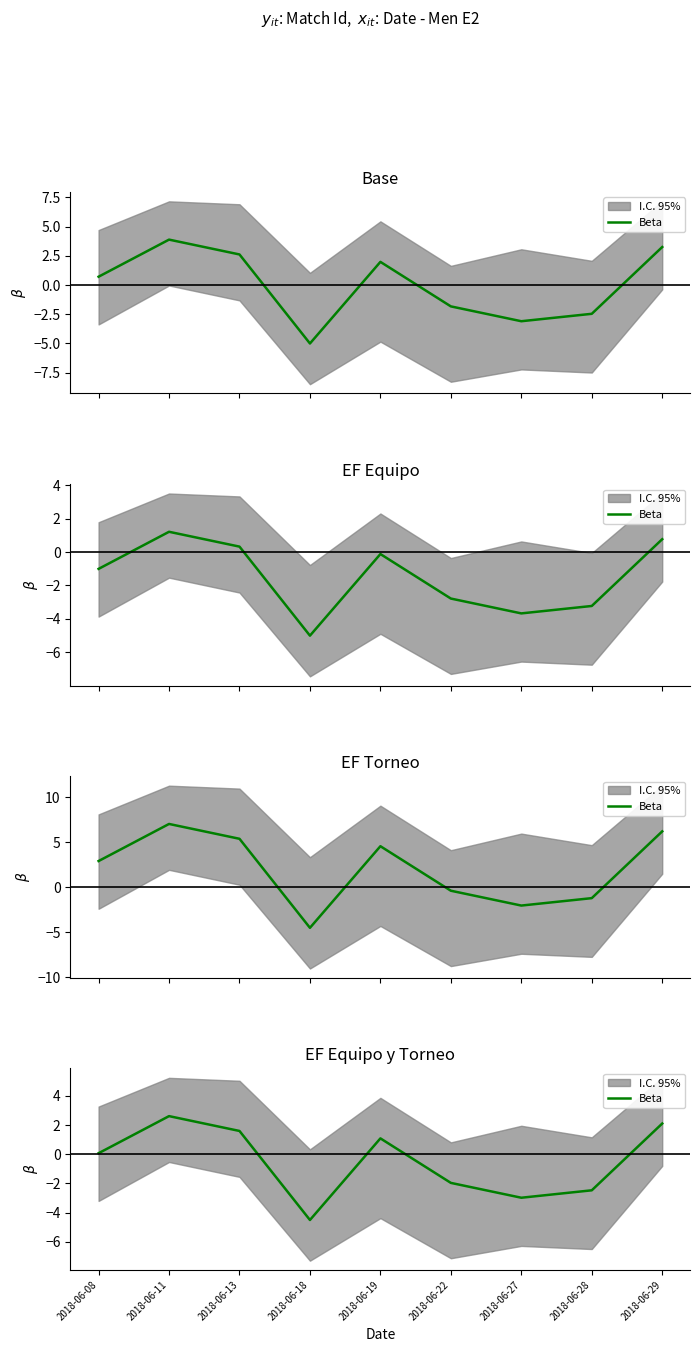

Which category has the highest value across all series?

2018-06-11